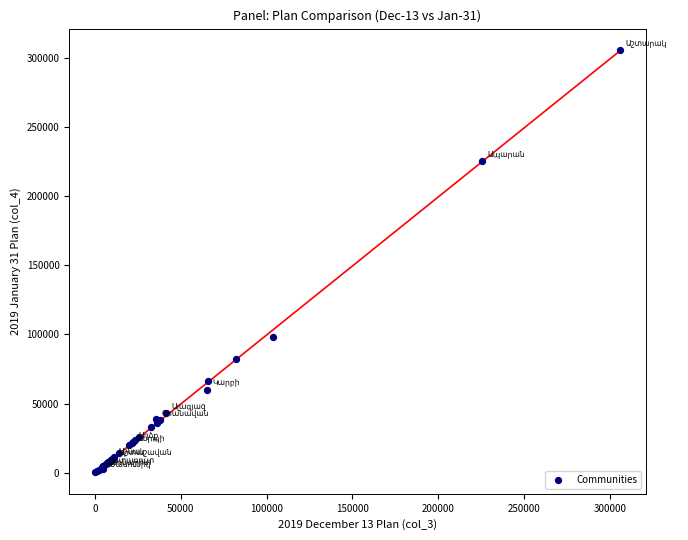

What Y value in the scatter plot is closest to 152938?

98097.9